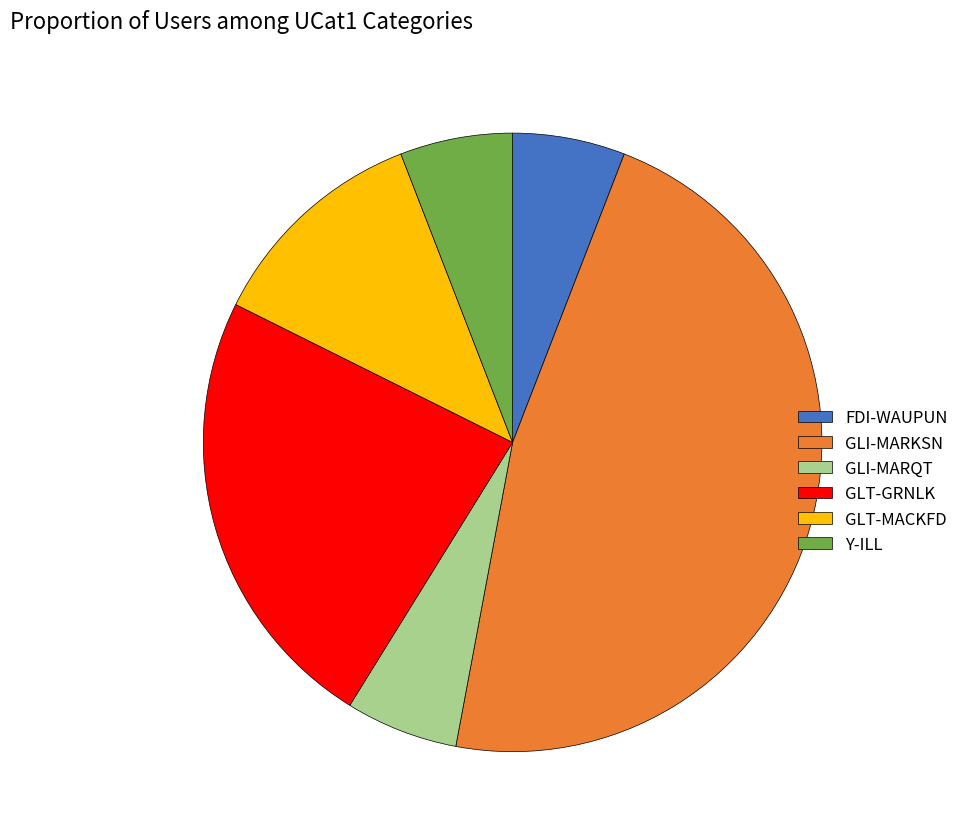

The Y-ILL slice represents 11% of the pie. True or false?

False